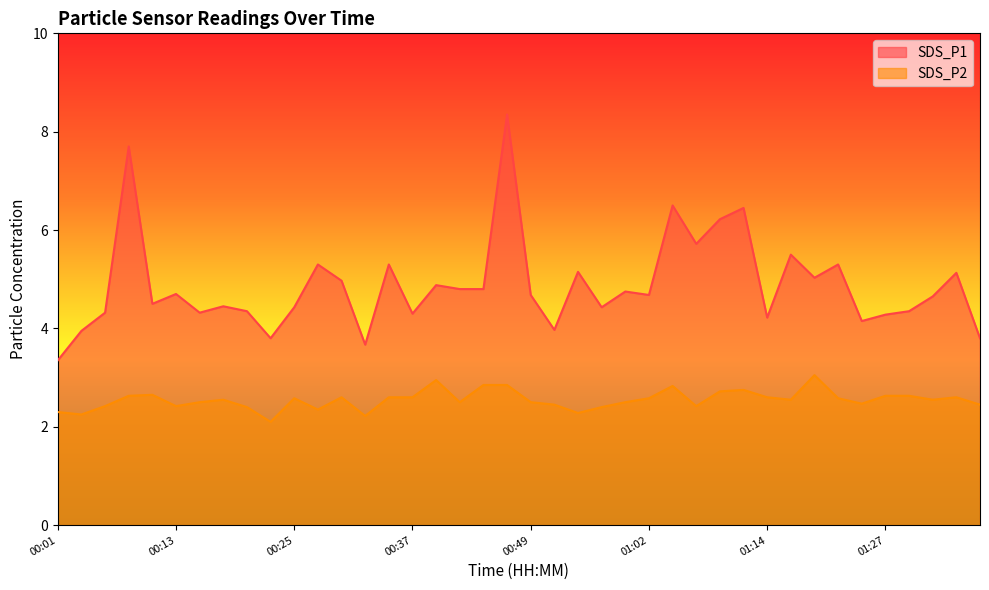

At which category does SDS_P2 reach its first local peak?

00:10